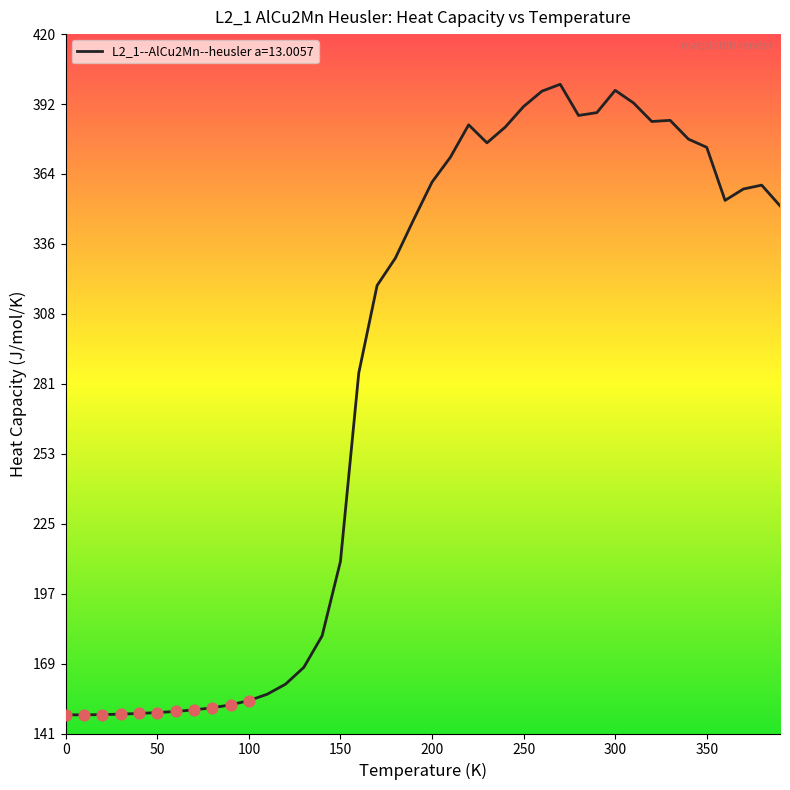

What is the maximum value shown in the chart?

399.9